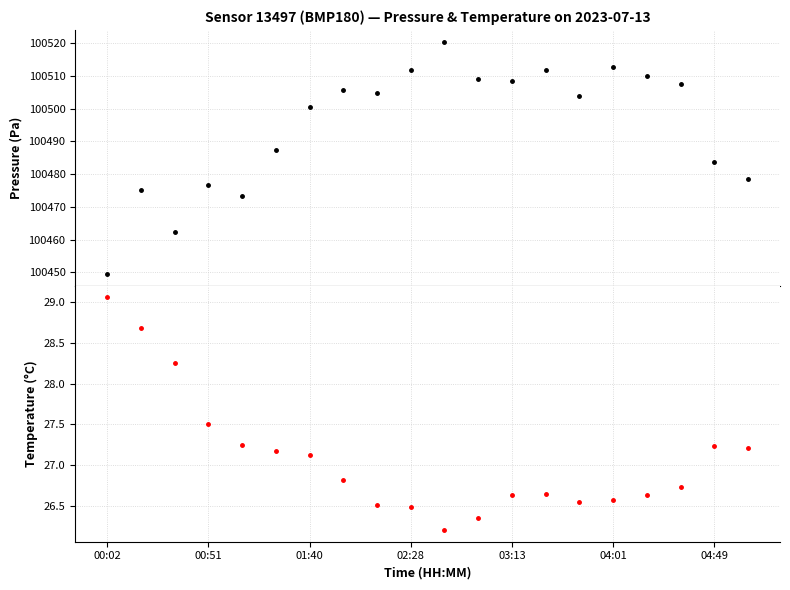

The pressure series shows 134903.3 at 04:49. True or false?

False